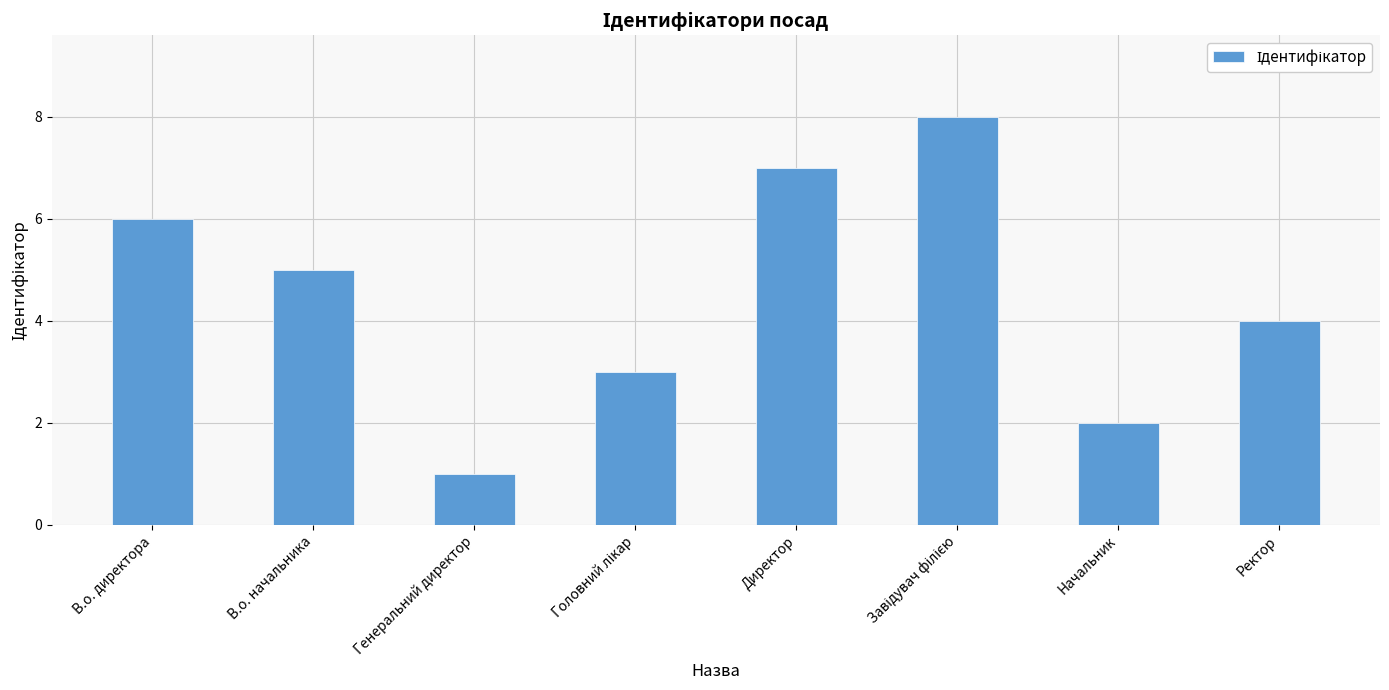

What is the label of the 7th bar from the left?

Начальник